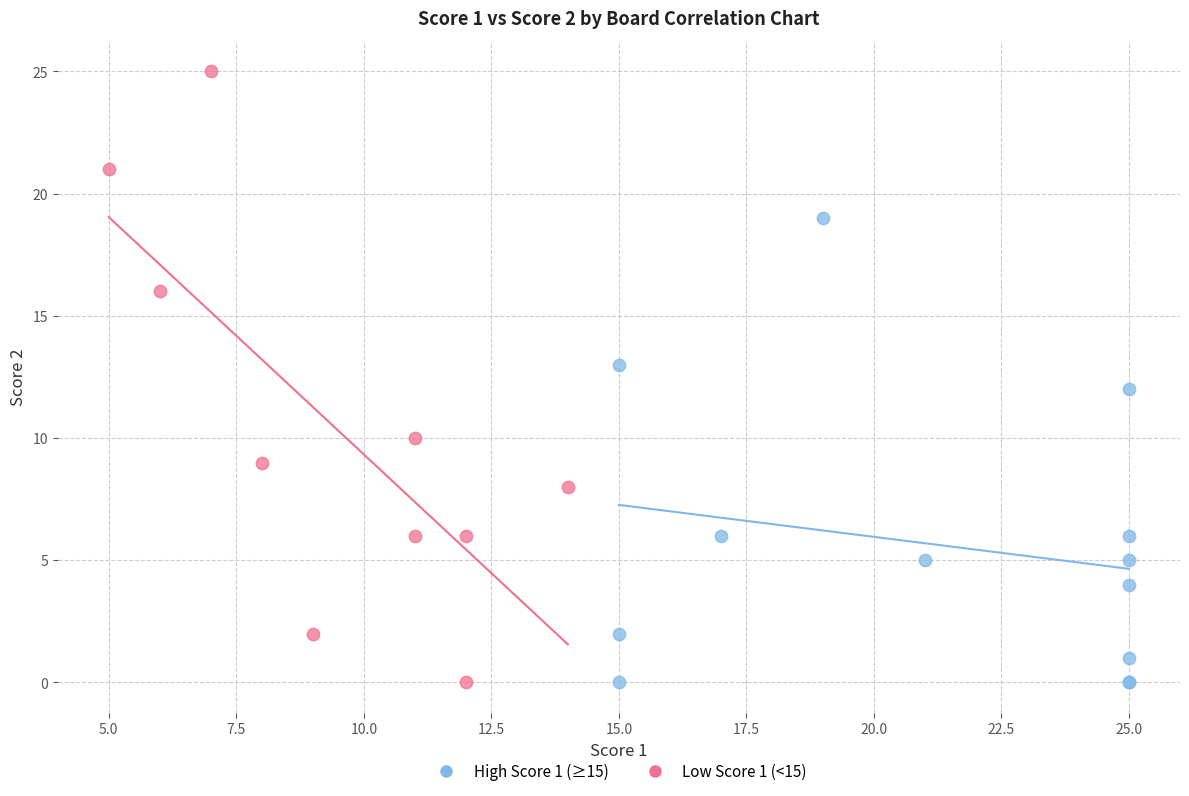

What are all the series names shown in the legend?

High Score 1 (≥15), Low Score 1 (<15)